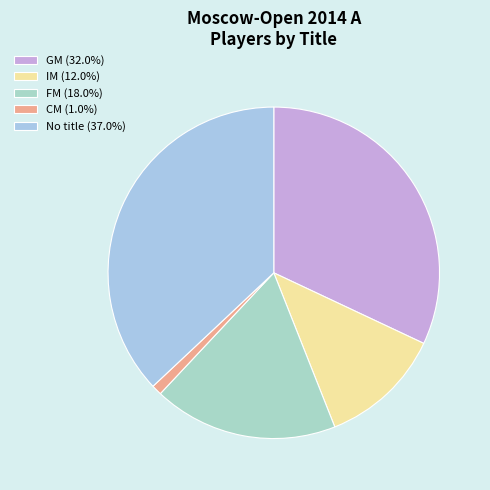

How many slices are in this pie chart?

5